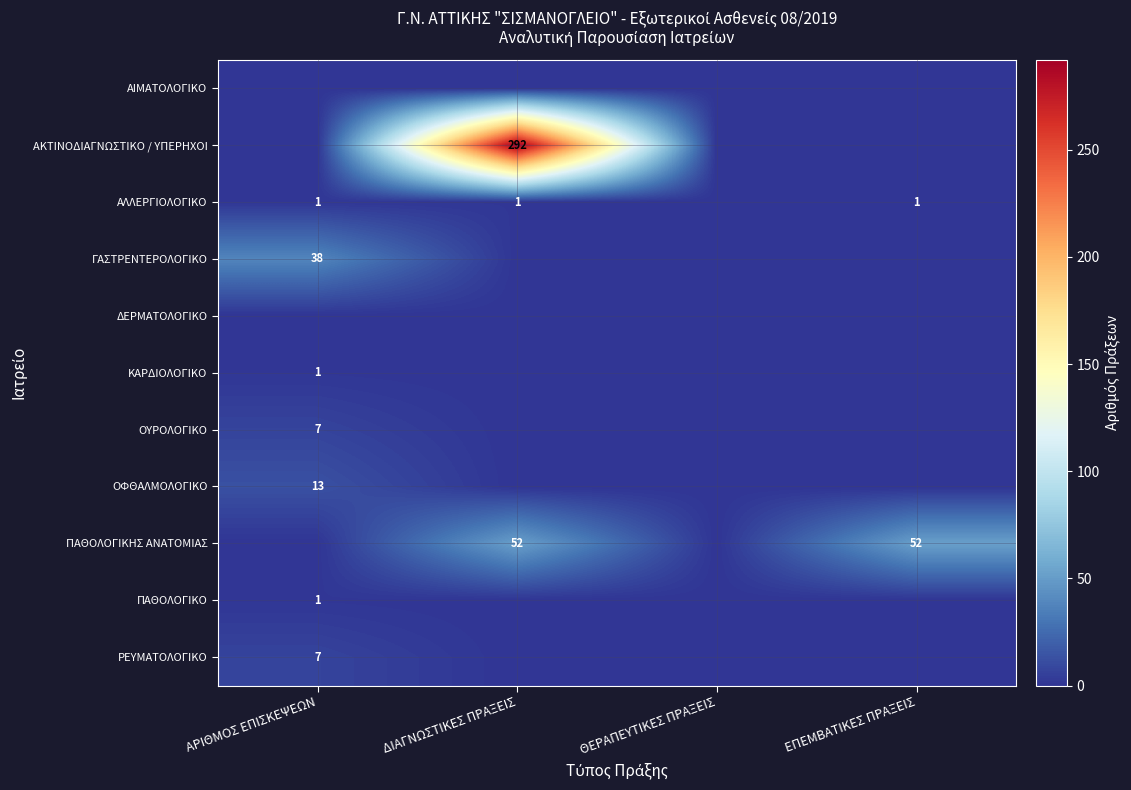

True or false: ΑΛΛΕΡΓΙΟΛΟΓΙΚΟ has a value of 1 at ΑΡΙΘΜΟΣ ΕΠΙΣΚΕΨΕΩΝ.

True